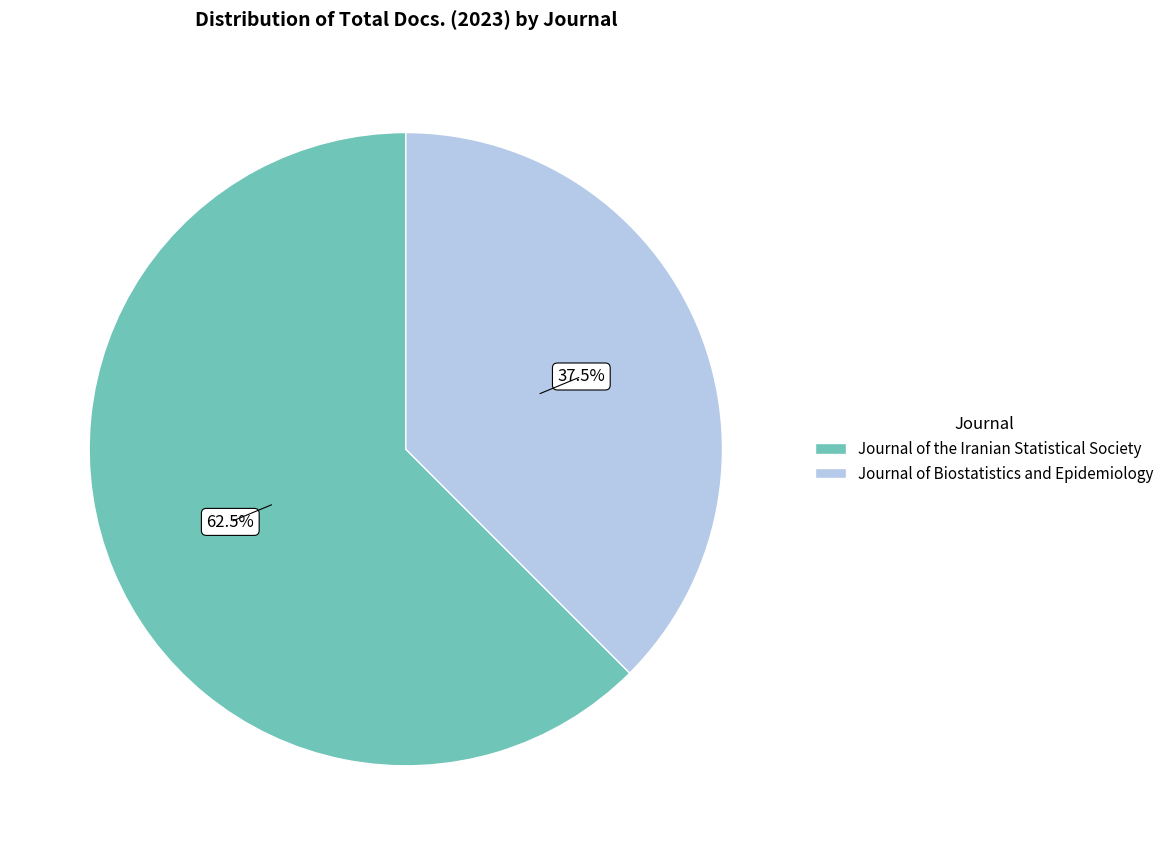

What is the ratio of the value at Journal of the Iranian Statistical Society to the value at Journal of Biostatistics and Epidemiology?

1.7